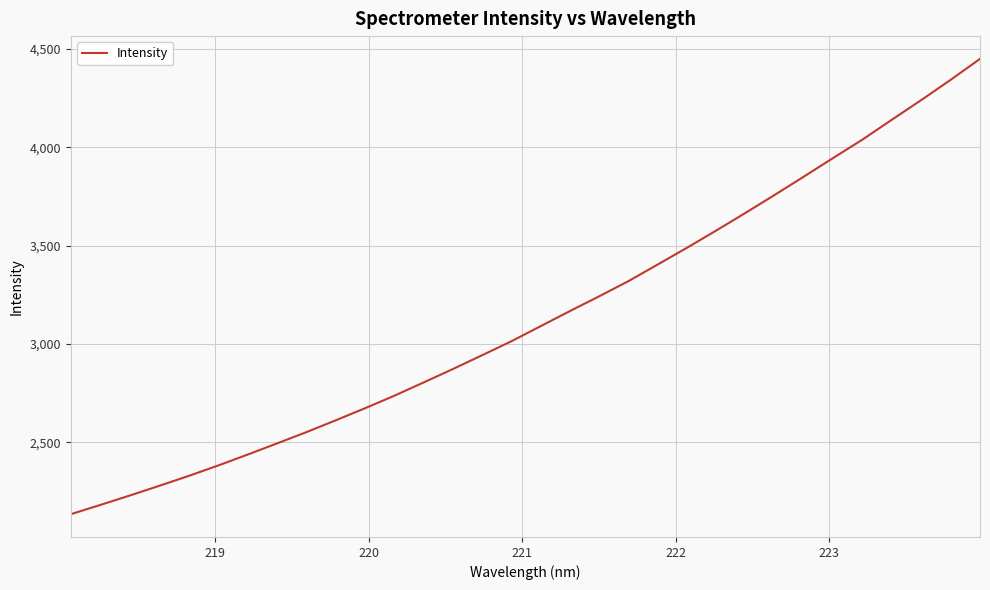

Reading left to right, transcribe all the data shown in this chart.

2134.2	2181.0	2228.7	2277.8	2328.0	2380.8	2435.9	2492.6	2549.9	2610.0	2671.5	2735.1	2802.6	2871.0	2941.4	3012.5	3089.3	3166.3	3241.6	3318.8	3403.5	3488.7	3576.6	3666.4	3758.1	3851.7	3946.3	4039.9	4140.6	4240.1	4342.7	4449.0